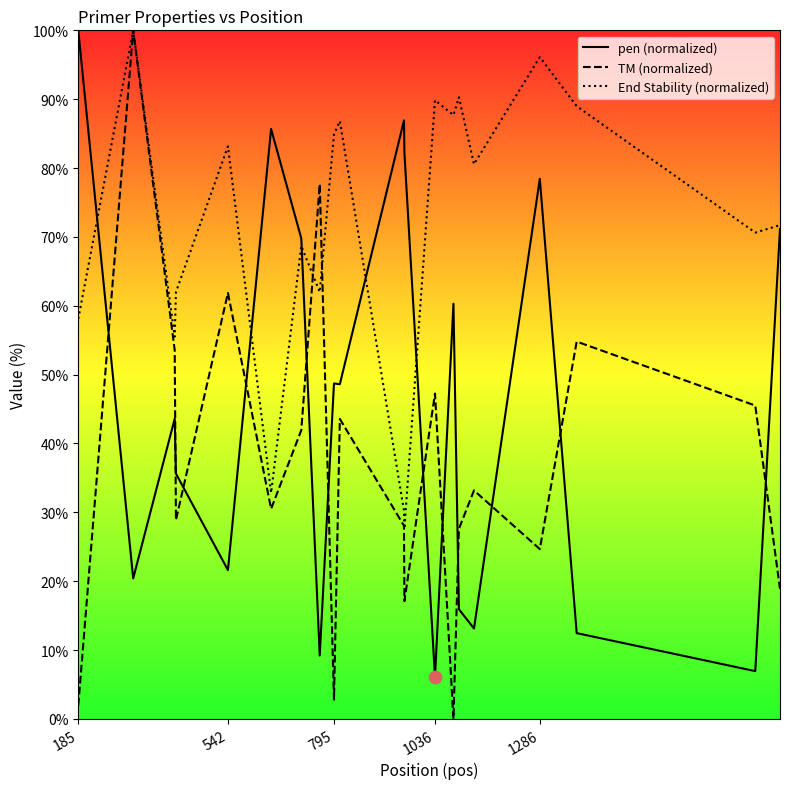

Which series contains the lowest Y value?

TM (normalized)